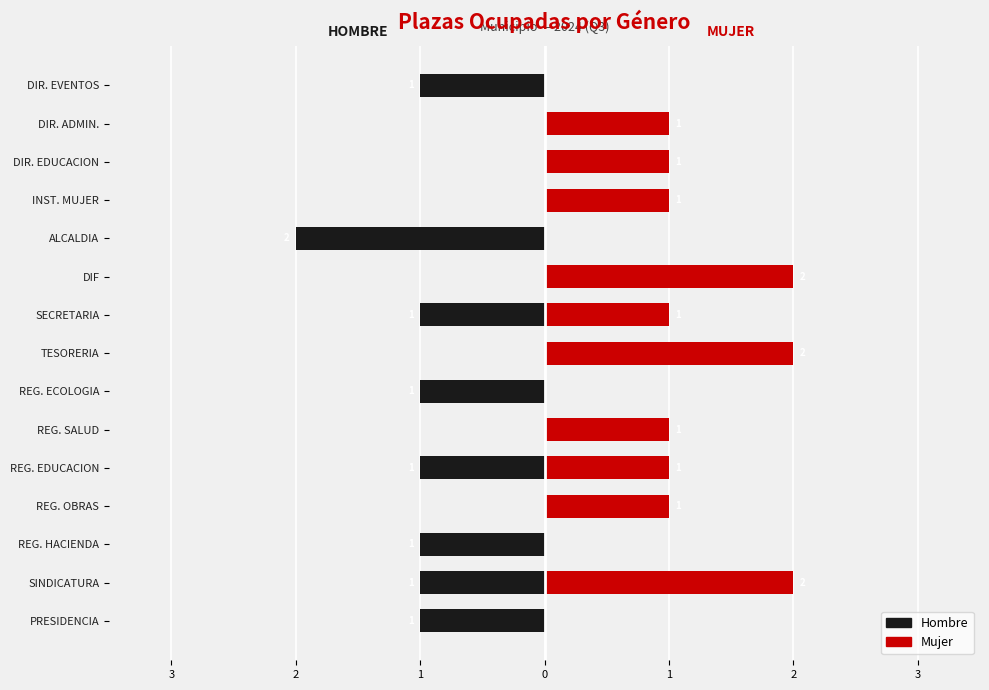

Rank the series at REG. HACIENDA from lowest to highest value.

Hombre, Mujer